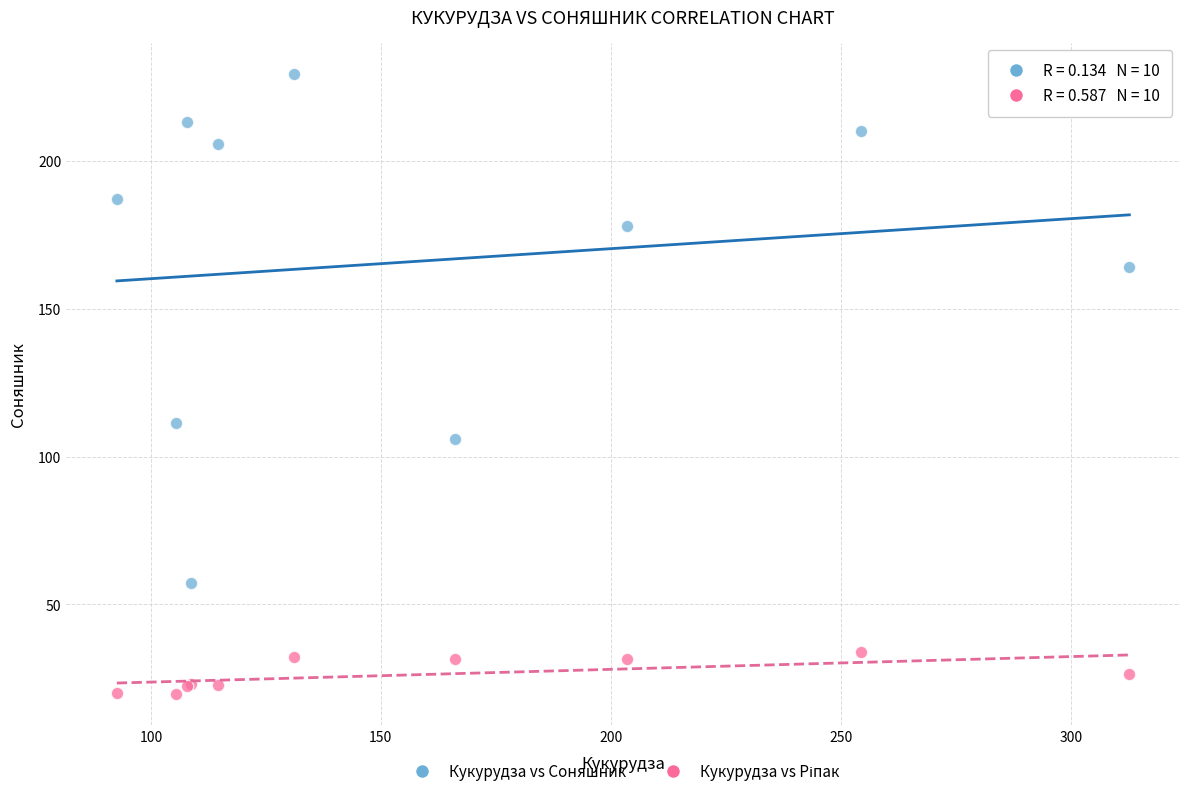

What is the X range (max minus min) for the scatter plot?

220.2